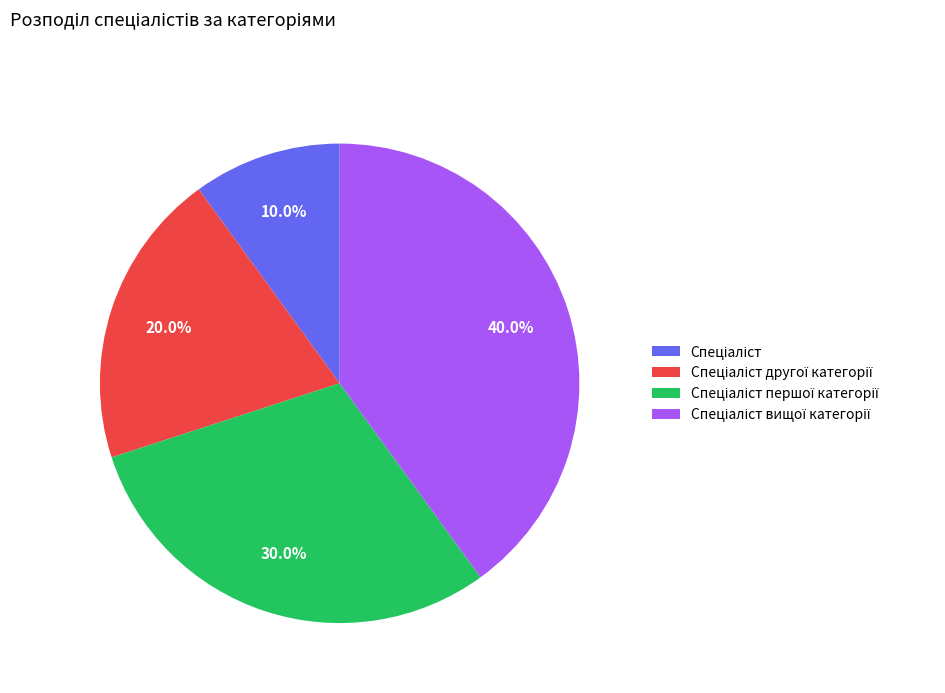

Does any single category account for the majority?

No